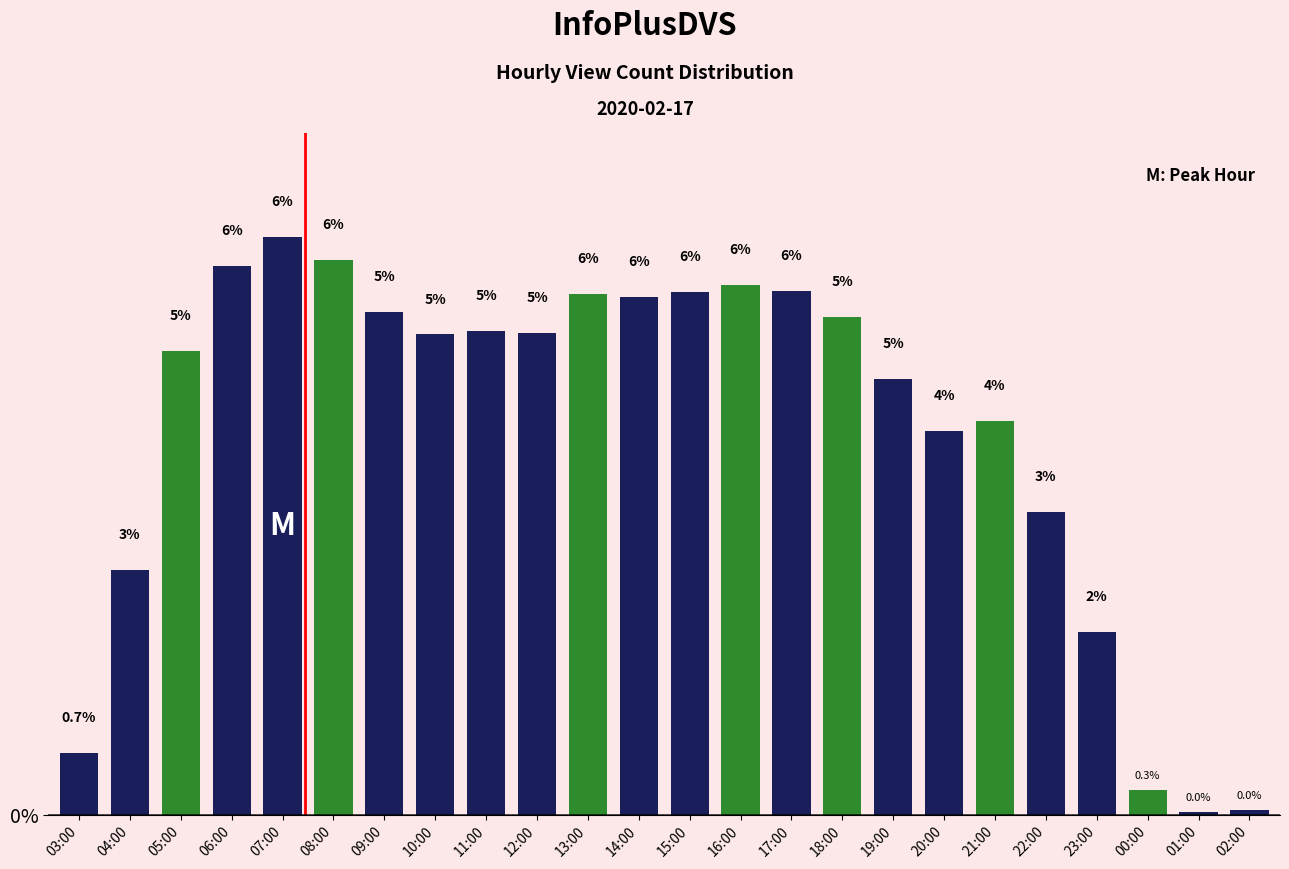

What is the approximate value at 08:00?

6.0